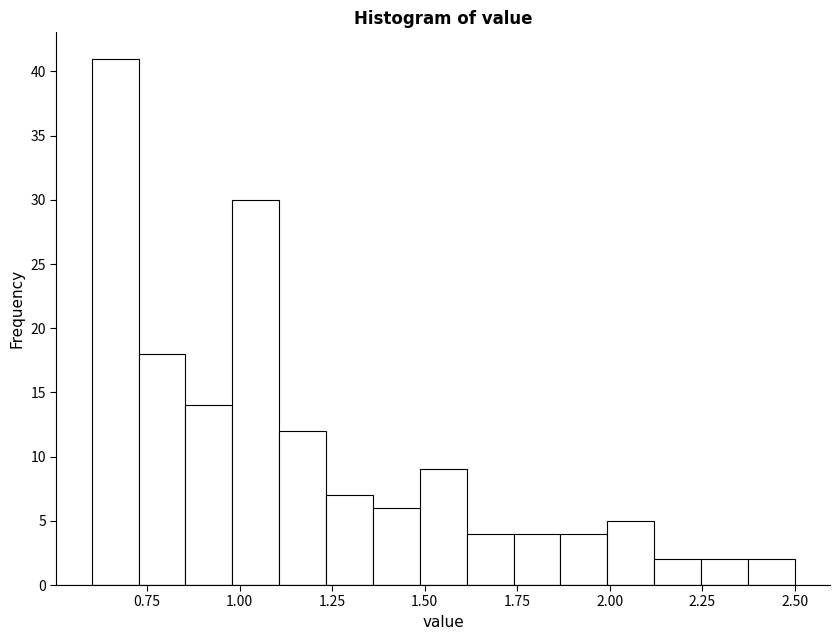

Around what value on the x-axis is the tallest bar? Give the approximate position of its centre, as read against the axis.

0.65